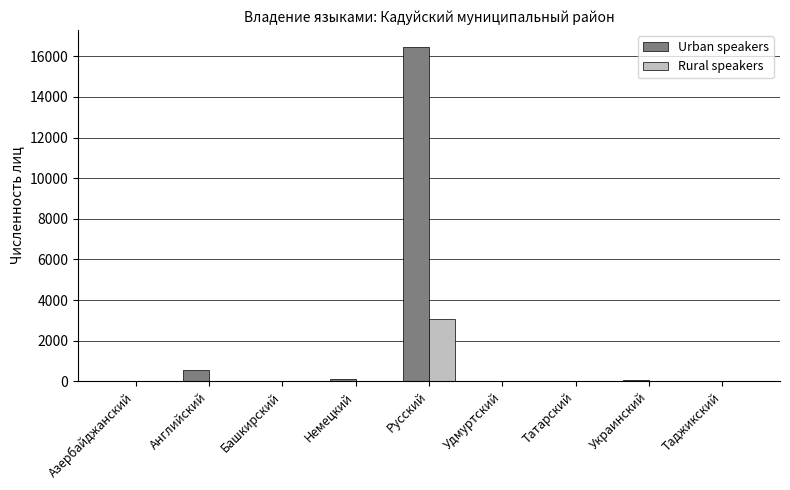

At which category does the chart reach its peak across all series?

Русский